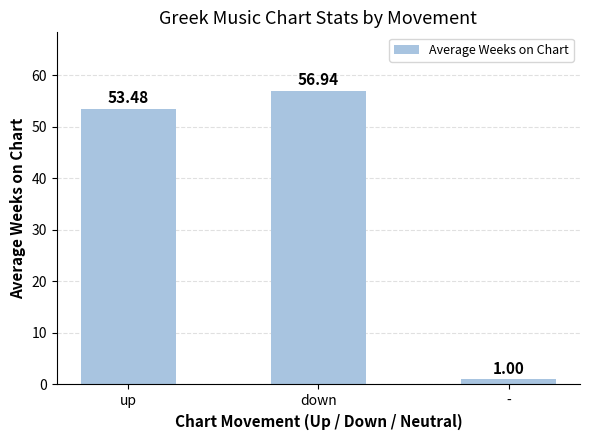

Rank the categories by value from lowest to highest.

-, up, down